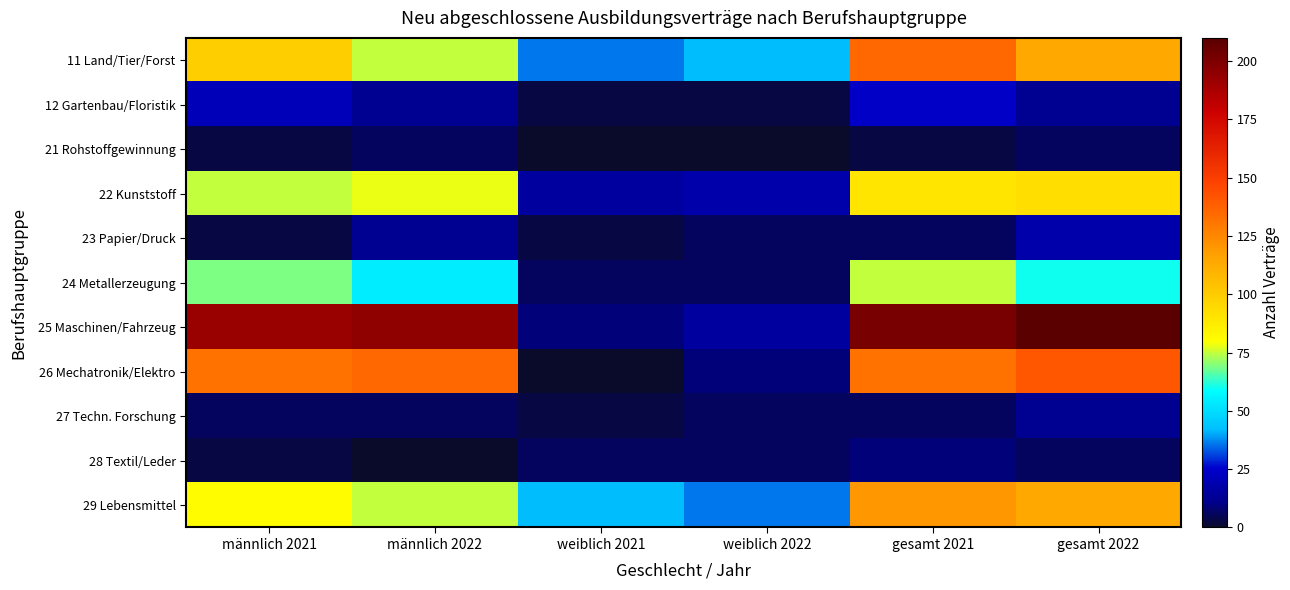

Between männlich 2022 and weiblich 2022, which series saw the biggest shift?

25 Maschinen/Fahrzeug